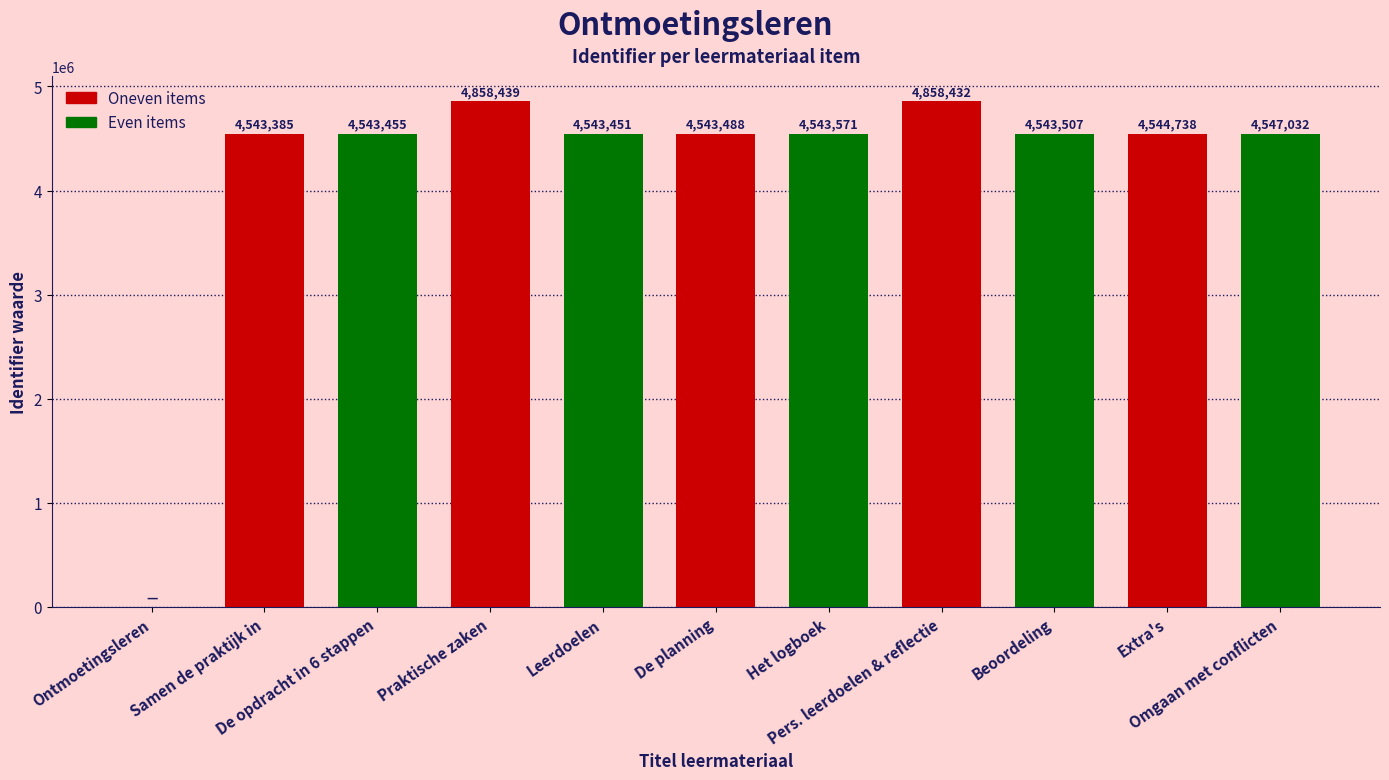

Approximately how many times larger is the value at Samen de praktijk in compared to De opdracht in 6 stappen?

1.0